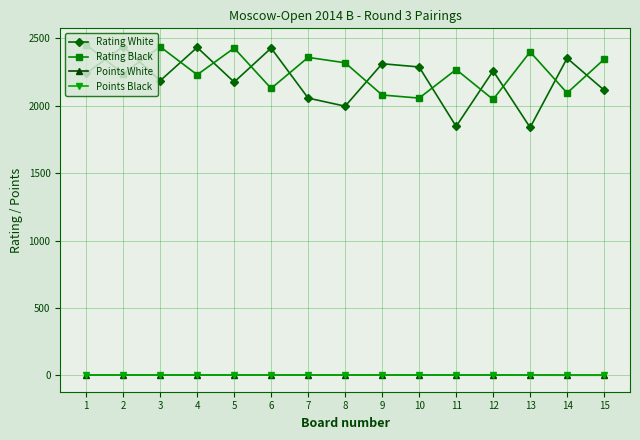

What is the spread (max minus min) of values at 14?

2351.5